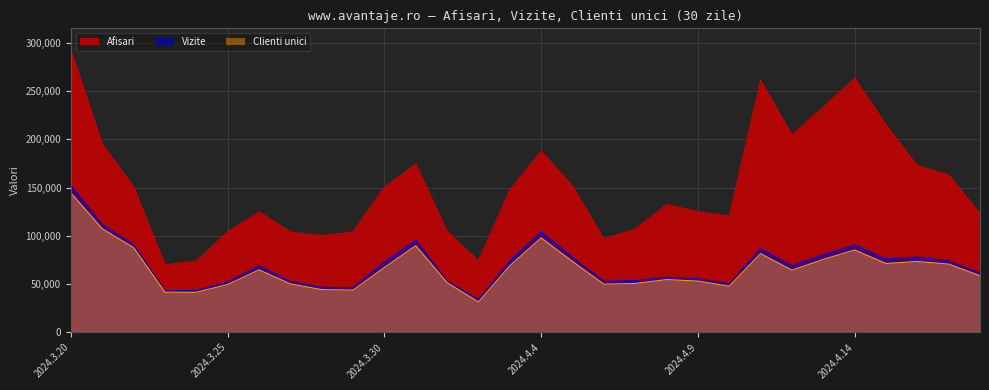

Reading right to left, what are all the values shown in this chart?

Afisari: 2024.4.18=123005	2024.4.17=163218	2024.4.16=172637	2024.4.15=215227	2024.4.14=263378	2024.4.13=233432	2024.4.12=204584	2024.4.11=261147	2024.4.10=120383	2024.4.9=125086	2024.4.8=132458	2024.4.7=106976	2024.4.6=96837	2024.4.5=151481	2024.4.4=187906	2024.4.3=147669	2024.4.2=74090	2024.4.1=104400	2024.3.31=174382	2024.3.30=150670	2024.3.29=104130	2024.3.28=100239	2024.3.27=103732	2024.3.26=124923	2024.3.25=104254	2024.3.24=73854	2024.3.23=69946	2024.3.22=150604	2024.3.21=195103	2024.3.20=291787
Vizite: 2024.4.18=61594	2024.4.17=73897	2024.4.16=78111	2024.4.15=76031	2024.4.14=90452	2024.4.13=80367	2024.4.12=69001	2024.4.11=86599	2024.4.10=50262	2024.4.9=55515	2024.4.8=57098	2024.4.7=53582	2024.4.6=52832	2024.4.5=77547	2024.4.4=104321	2024.4.3=74015	2024.4.2=33913	2024.4.1=53165	2024.3.31=95497	2024.3.30=73032	2024.3.29=46197	2024.3.28=46649	2024.3.27=52689	2024.3.26=68975	2024.3.25=52165	2024.3.24=43414	2024.3.23=42899	2024.3.22=90752	2024.3.21=111691	2024.3.20=151852
Clienti unici: 2024.4.18=58601	2024.4.17=70696	2024.4.16=73412	2024.4.15=71354	2024.4.14=85330	2024.4.13=75511	2024.4.12=64384	2024.4.11=81536	2024.4.10=47795	2024.4.9=53077	2024.4.8=54641	2024.4.7=50574	2024.4.6=49912	2024.4.5=73388	2024.4.4=97899	2024.4.3=68996	2024.4.2=31454	2024.4.1=51387	2024.3.31=89800	2024.3.30=67214	2024.3.29=43673	2024.3.28=44244	2024.3.27=50150	2024.3.26=64669	2024.3.25=49540	2024.3.24=41477	2024.3.23=41515	2024.3.22=87631	2024.3.21=107198	2024.3.20=144285